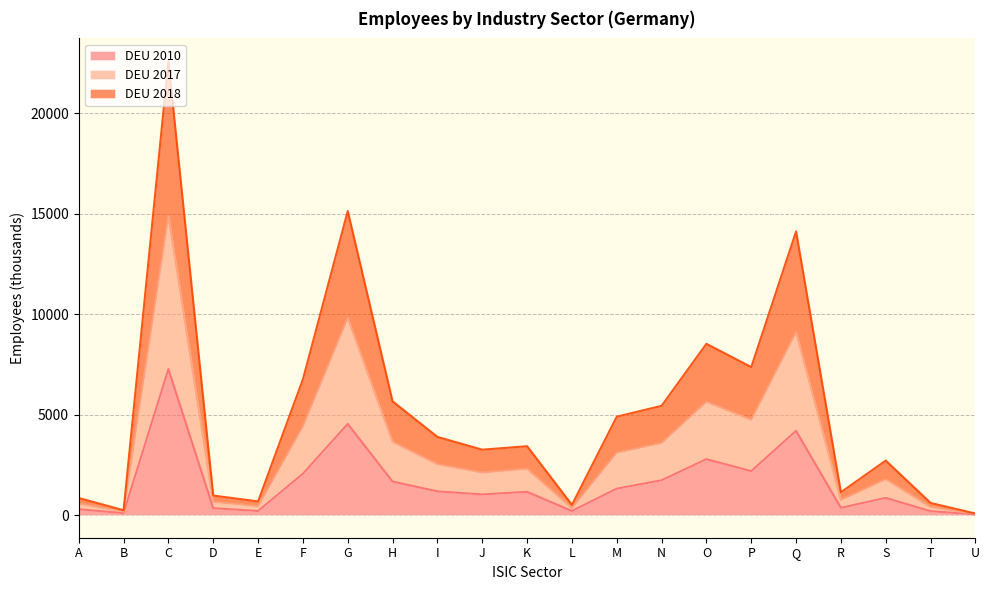

At which category is the sum across all series the highest?

C